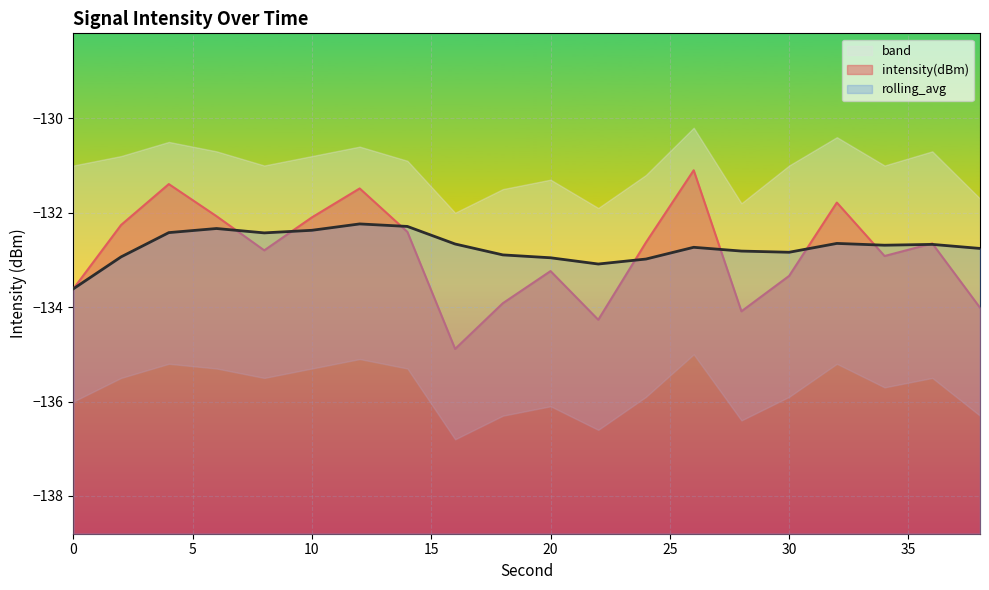

Rank the series at 32 from highest to lowest value.

intensity(dBm), rolling_avg